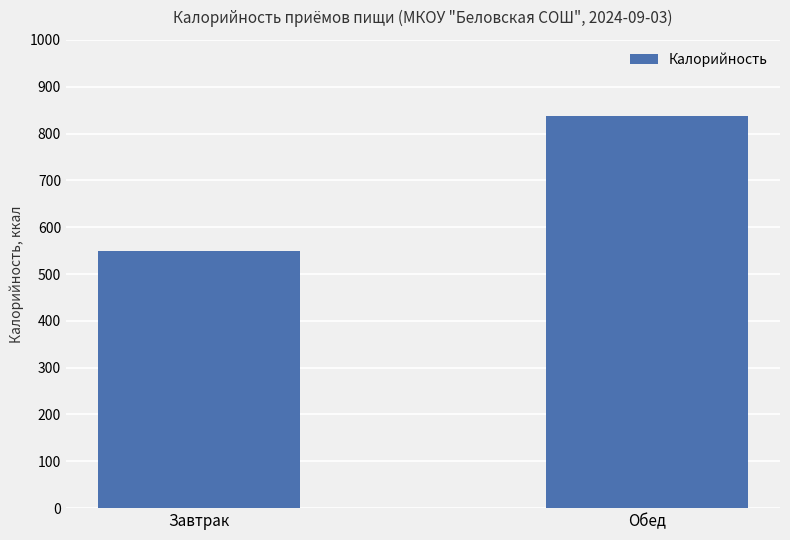

Approximately how many times larger is the value at Обед compared to Завтрак?

1.5